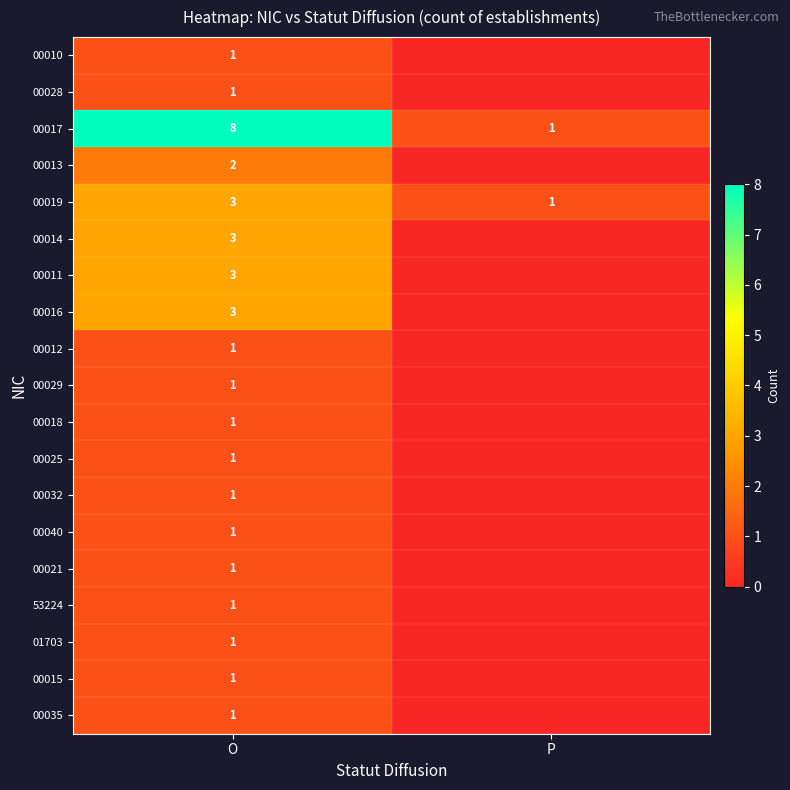

What is the difference between the highest and lowest values at O?

7